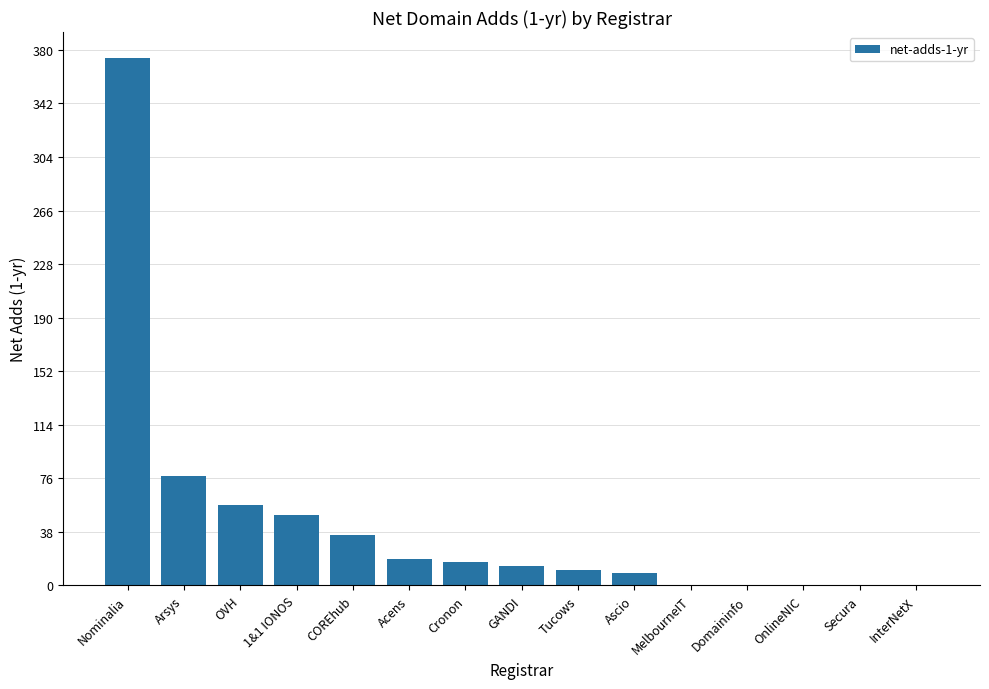

How many categories are shown in the chart?

15